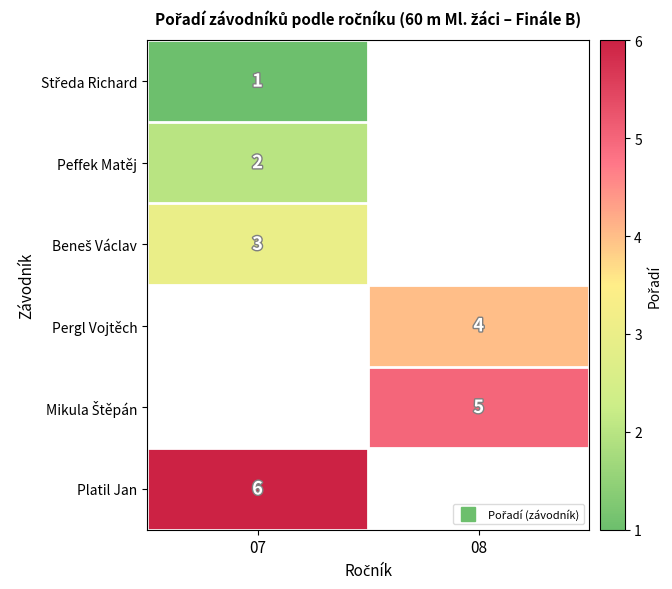

What is the greatest value displayed?

6.0